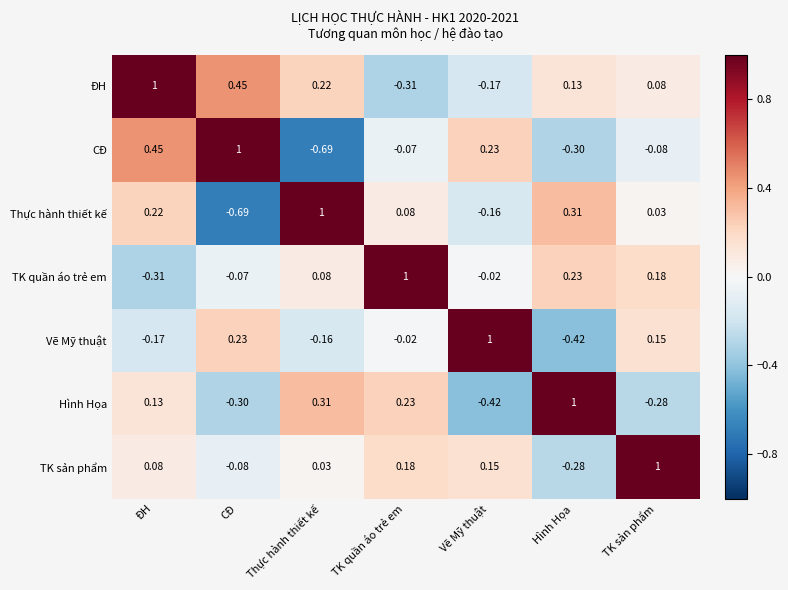

What is the greatest value displayed?

1.0